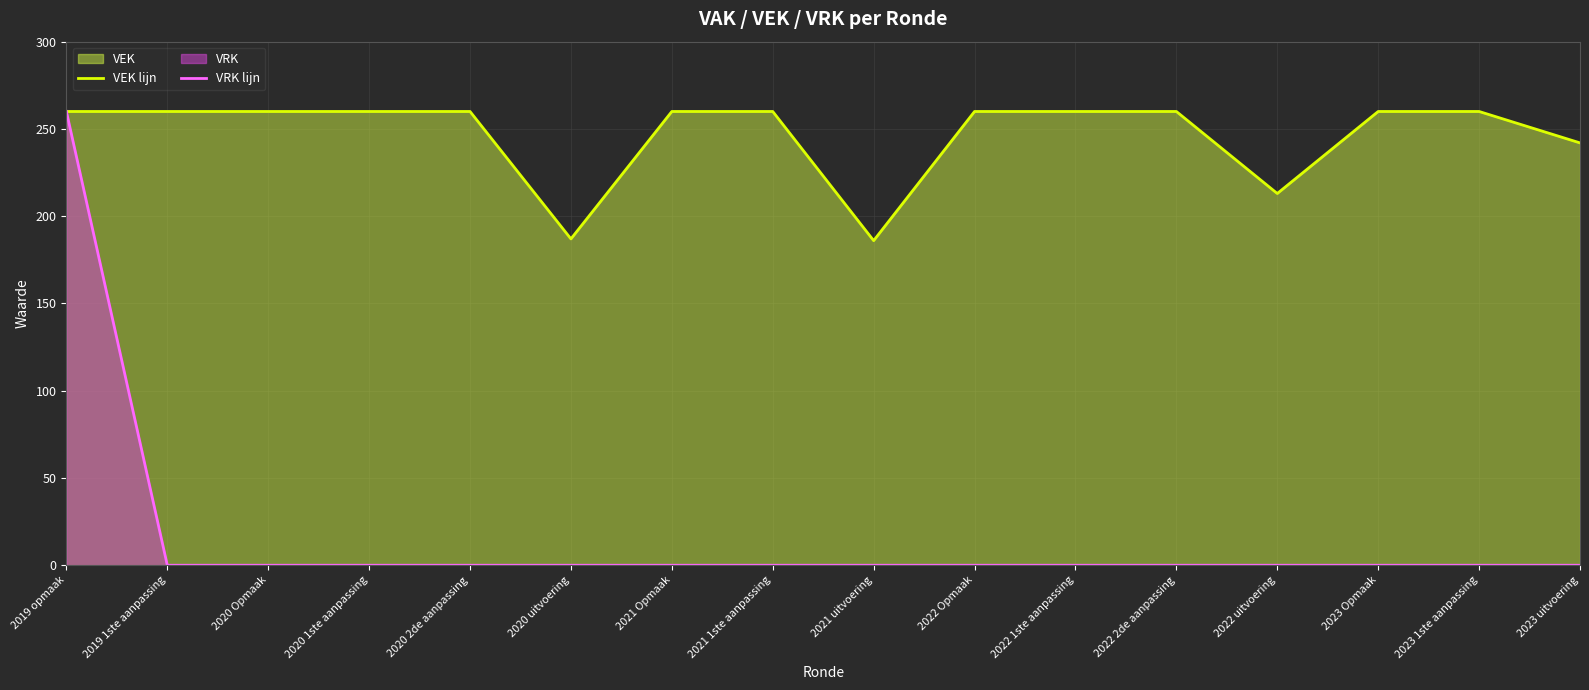

Is it true that VEK lijn equals 260 at 2022 1ste aanpassing?

True